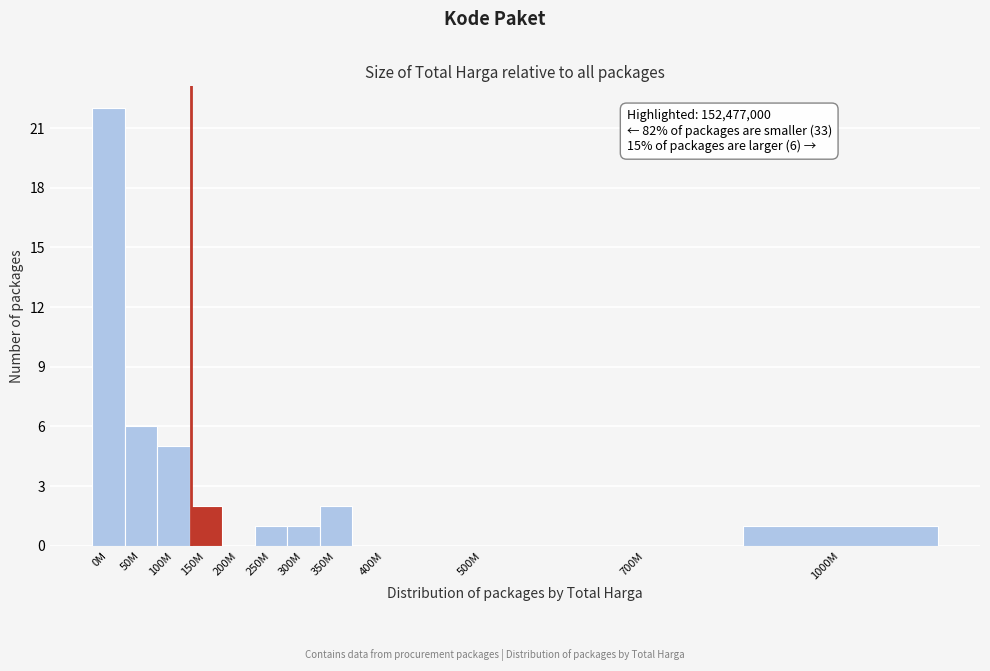

Reading left to right, extract all data points from this chart.

0M=22	50M=6	100M=5	150M=2	200M=0	250M=1	300M=1	350M=2	400M=0	500M=0	700M=0	1000M=1